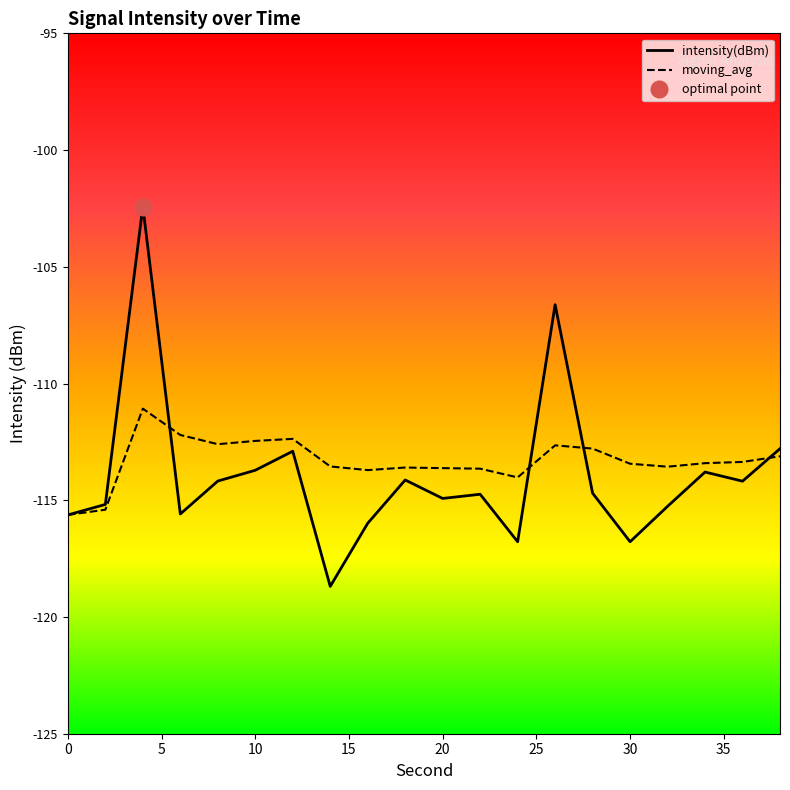

Which series changed the most between 8 and 32?

intensity(dBm)